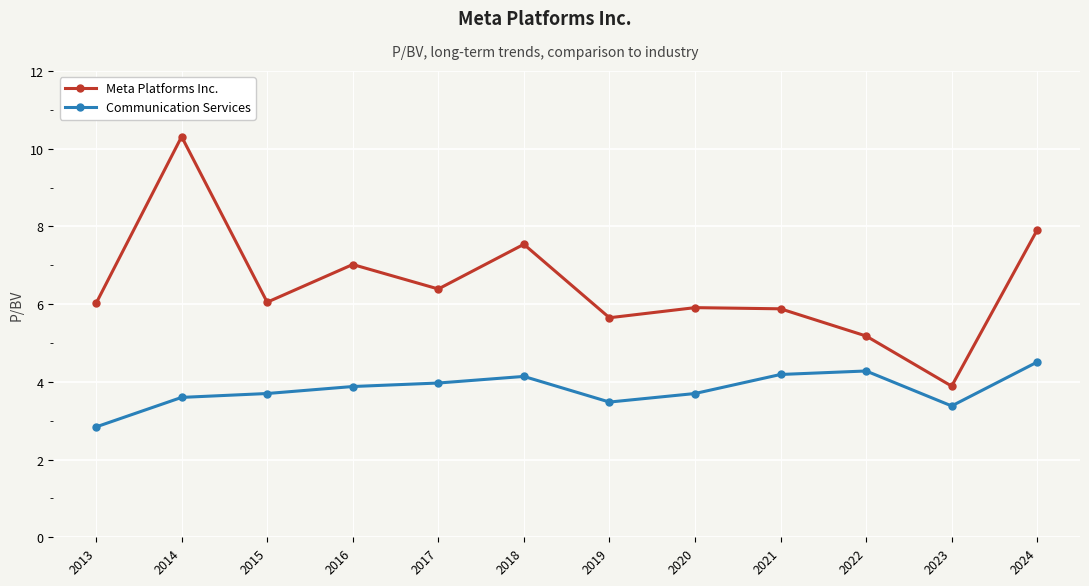

How many data points in Communication Services are above 3?

11